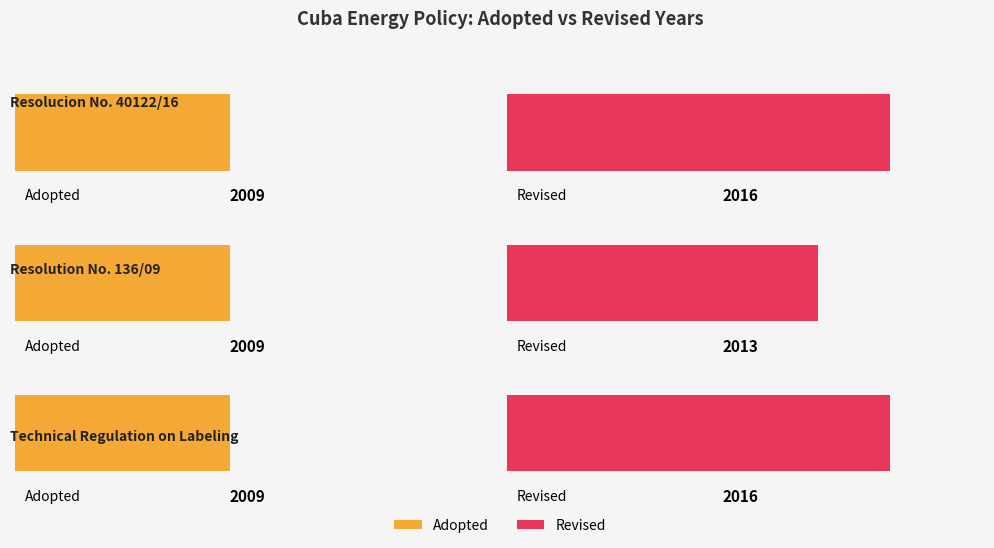

What is the sum of all Revised values?

6045